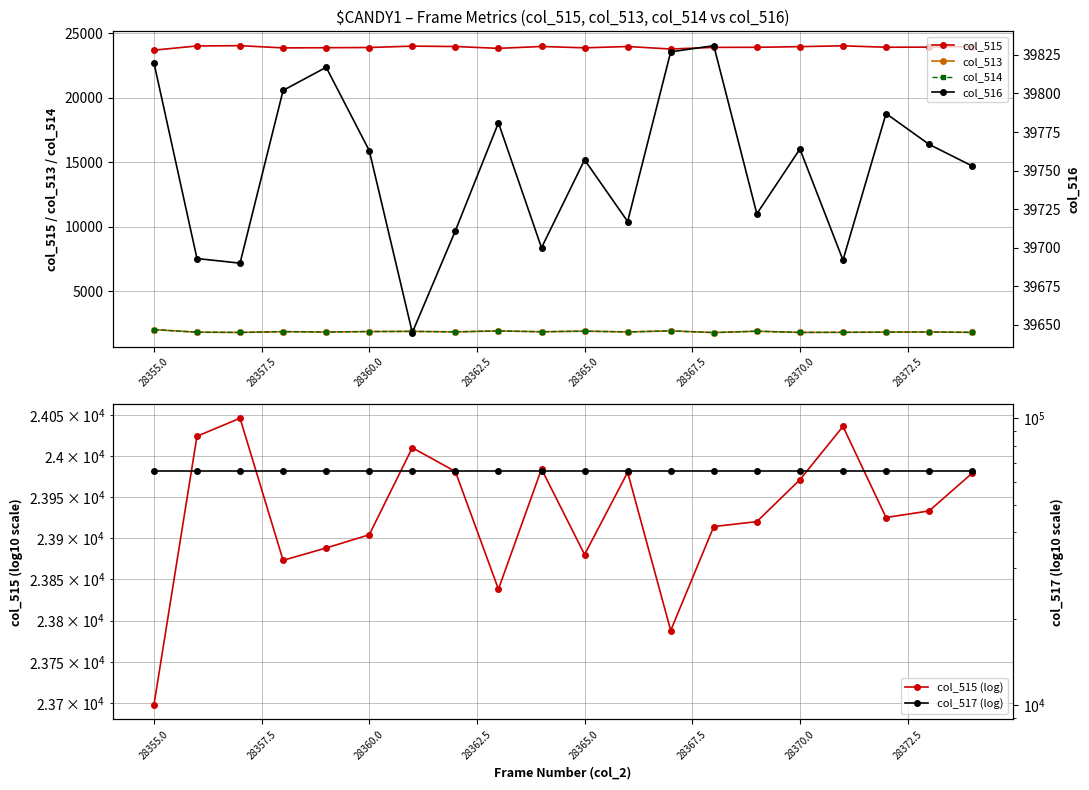

True or false: col_515 and col_517 (log) intersect in this chart.

False